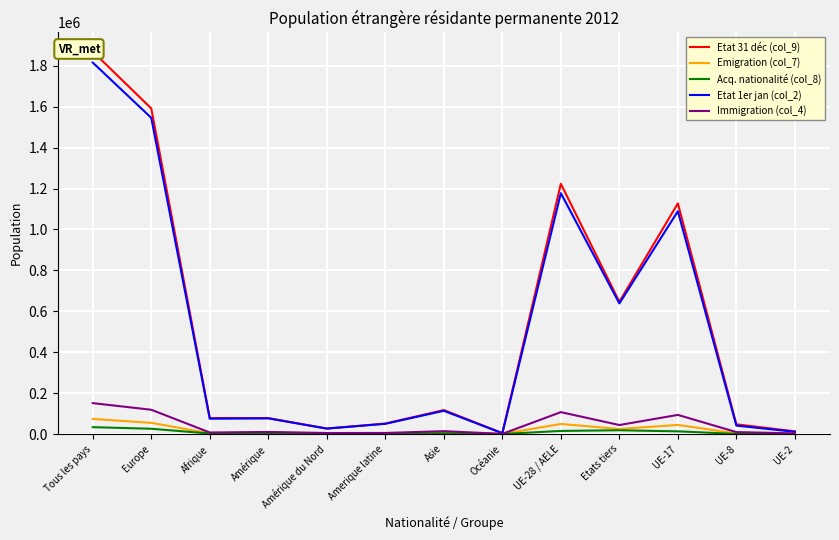

How many data points does each series have?

13